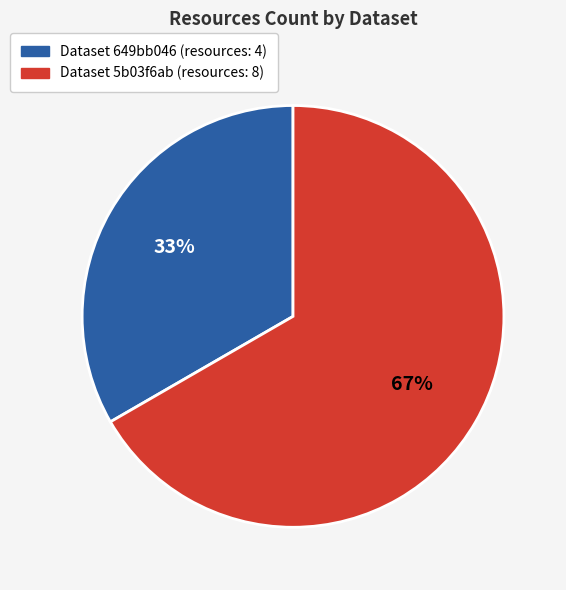

To the nearest percent, what is the average slice percentage?

50%